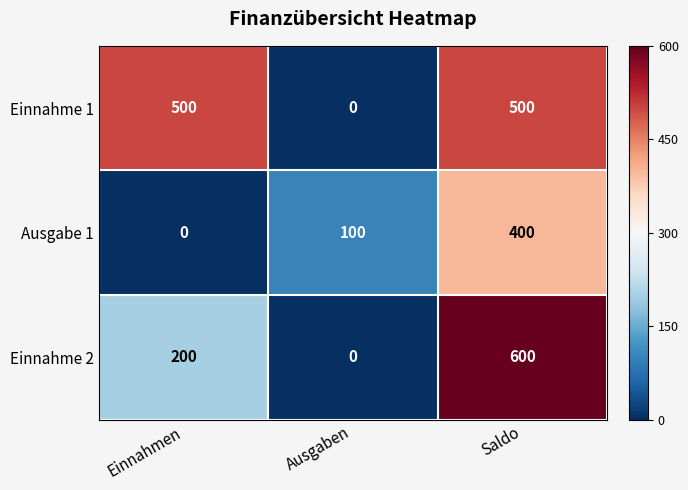

Count the Einnahme 2 values in the range 0 to 600.

3